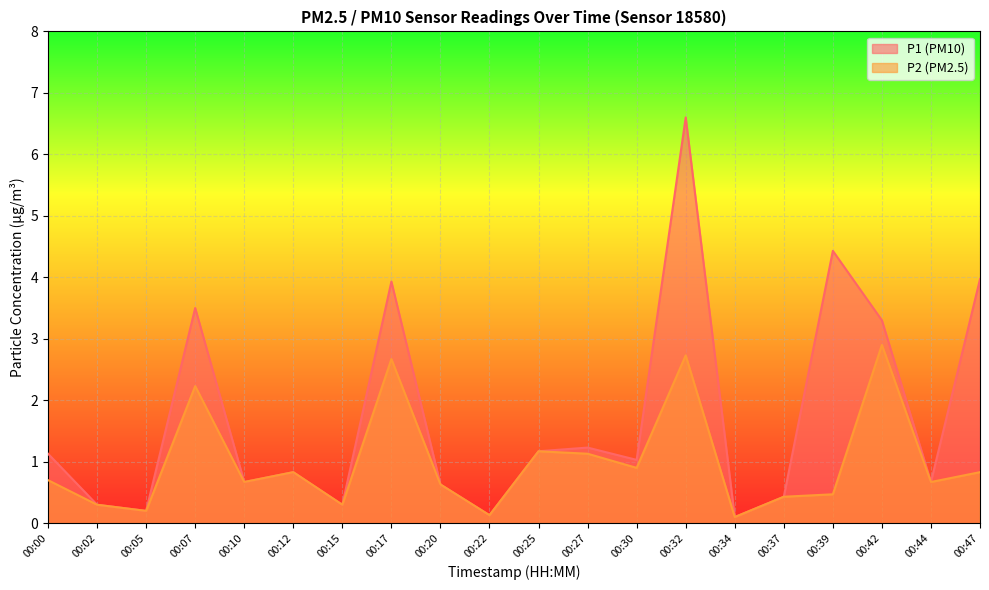

What is the value of the P2 point at the 18th from the left?

2.9